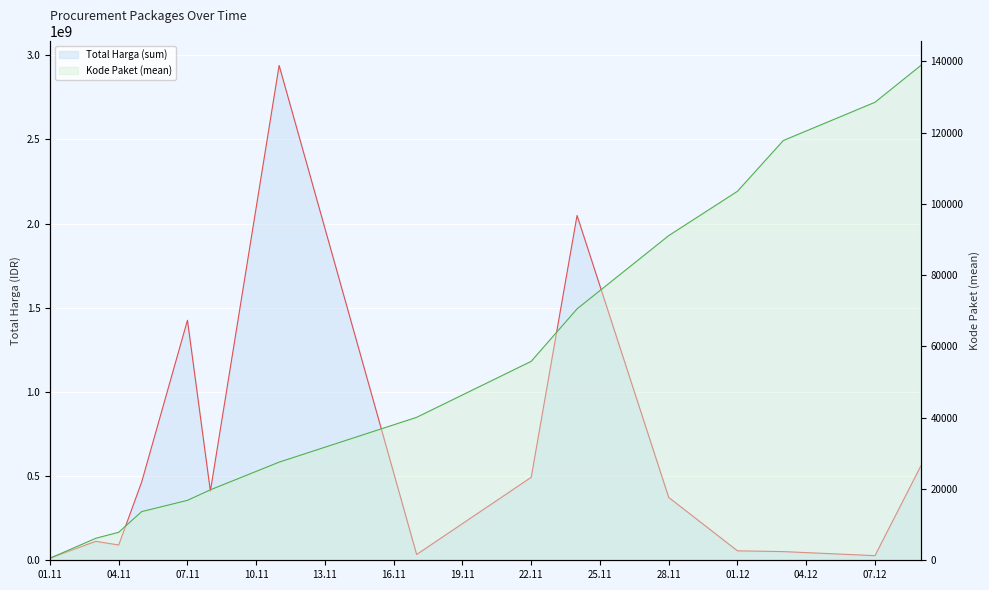

How many lines are shown in the chart?

2